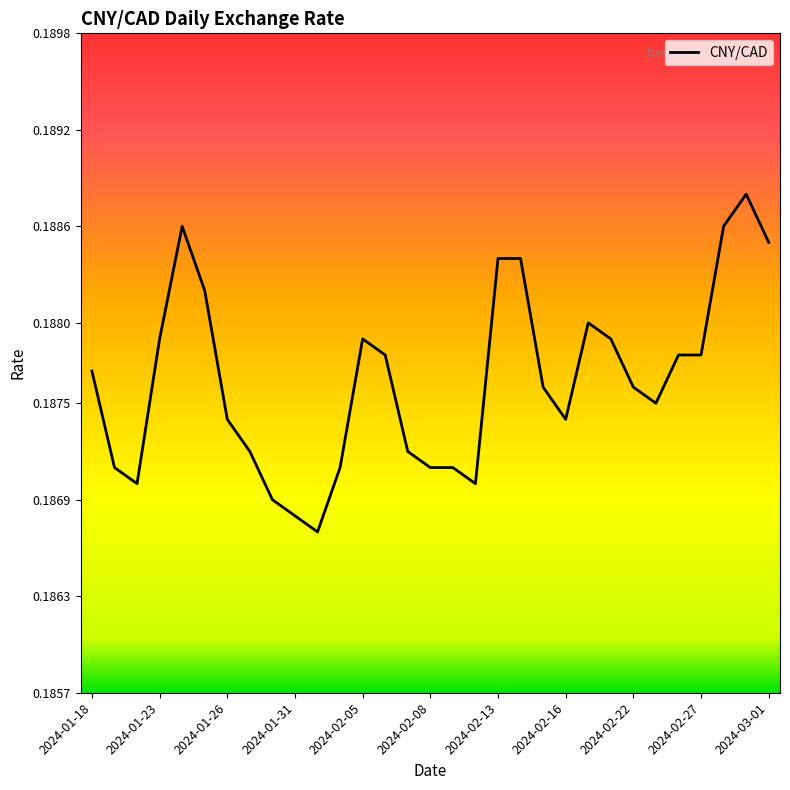

How many values are between 0 and 1?

31